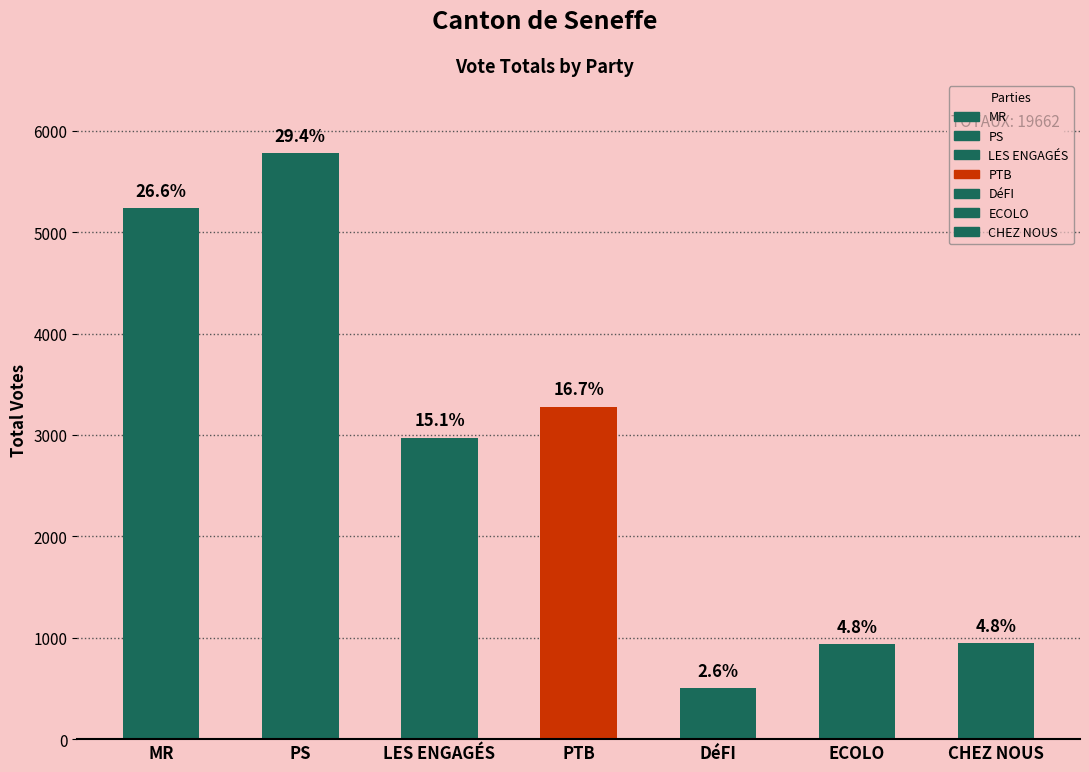

What is the sum of all values?

19662